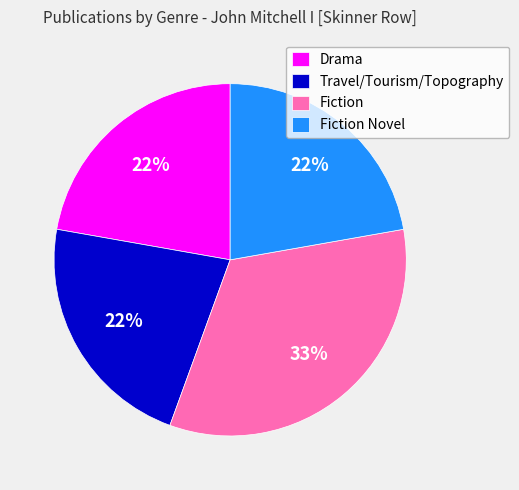

To the nearest percent, what is the average slice percentage?

25%